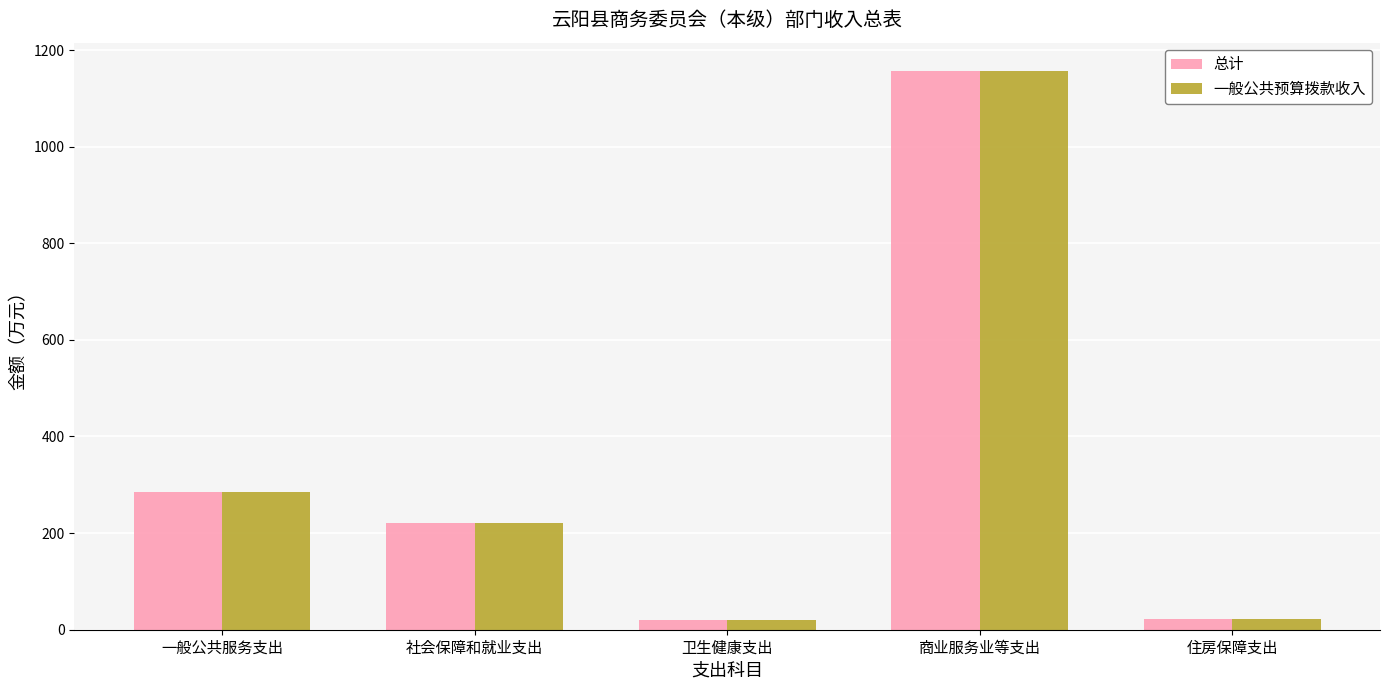

What is the average value of the 总计 series?

341.4